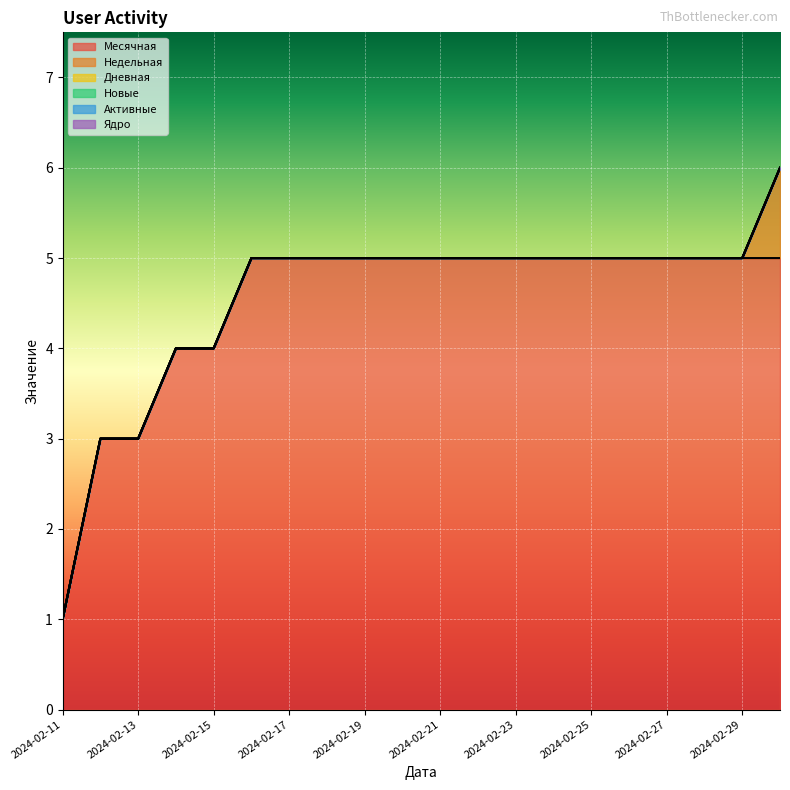

Reading left to right, transcribe all the data shown in this chart.

Месячная: 1	3	3	4	4	5	5	5	5	5	5	5	5	5	5	5	5	5	5	5
Недельная: 0	0	0	0	0	0	0	0	0	0	0	0	0	0	0	0	0	0	0	1
Дневная: 0	0	0	0	0	0	0	0	0	0	0	0	0	0	0	0	0	0	0	0
Новые: 0	0	0	0	0	0	0	0	0	0	0	0	0	0	0	0	0	0	0	0
Активные: 0	0	0	0	0	0	0	0	0	0	0	0	0	0	0	0	0	0	0	0
Ядро: 0	0	0	0	0	0	0	0	0	0	0	0	0	0	0	0	0	0	0	0